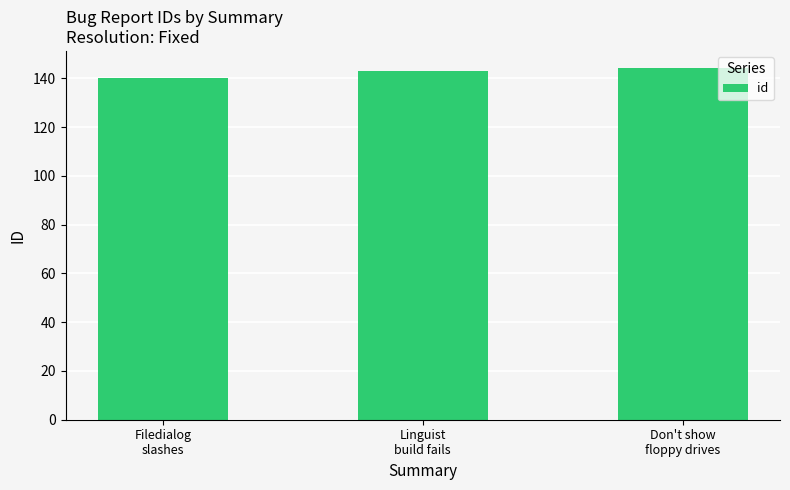

What is the change in value from Linguist
build fails to Don't show
floppy drives?

+1